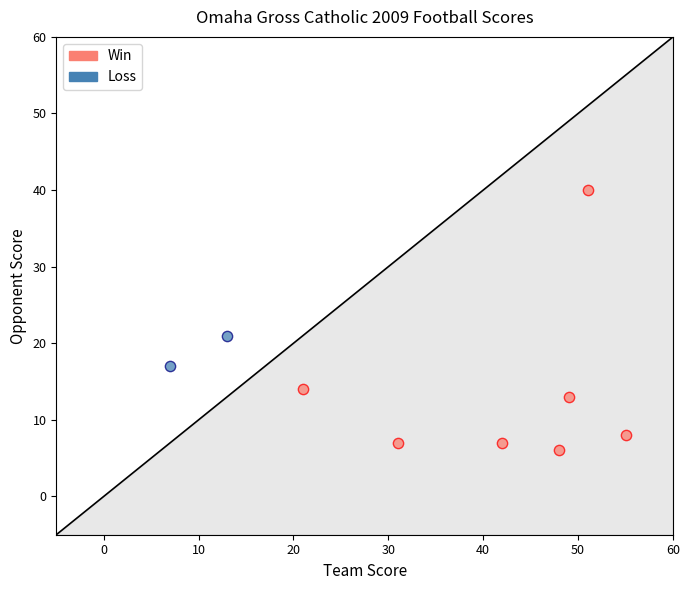

Which series reaches the minimum Y coordinate?

Win